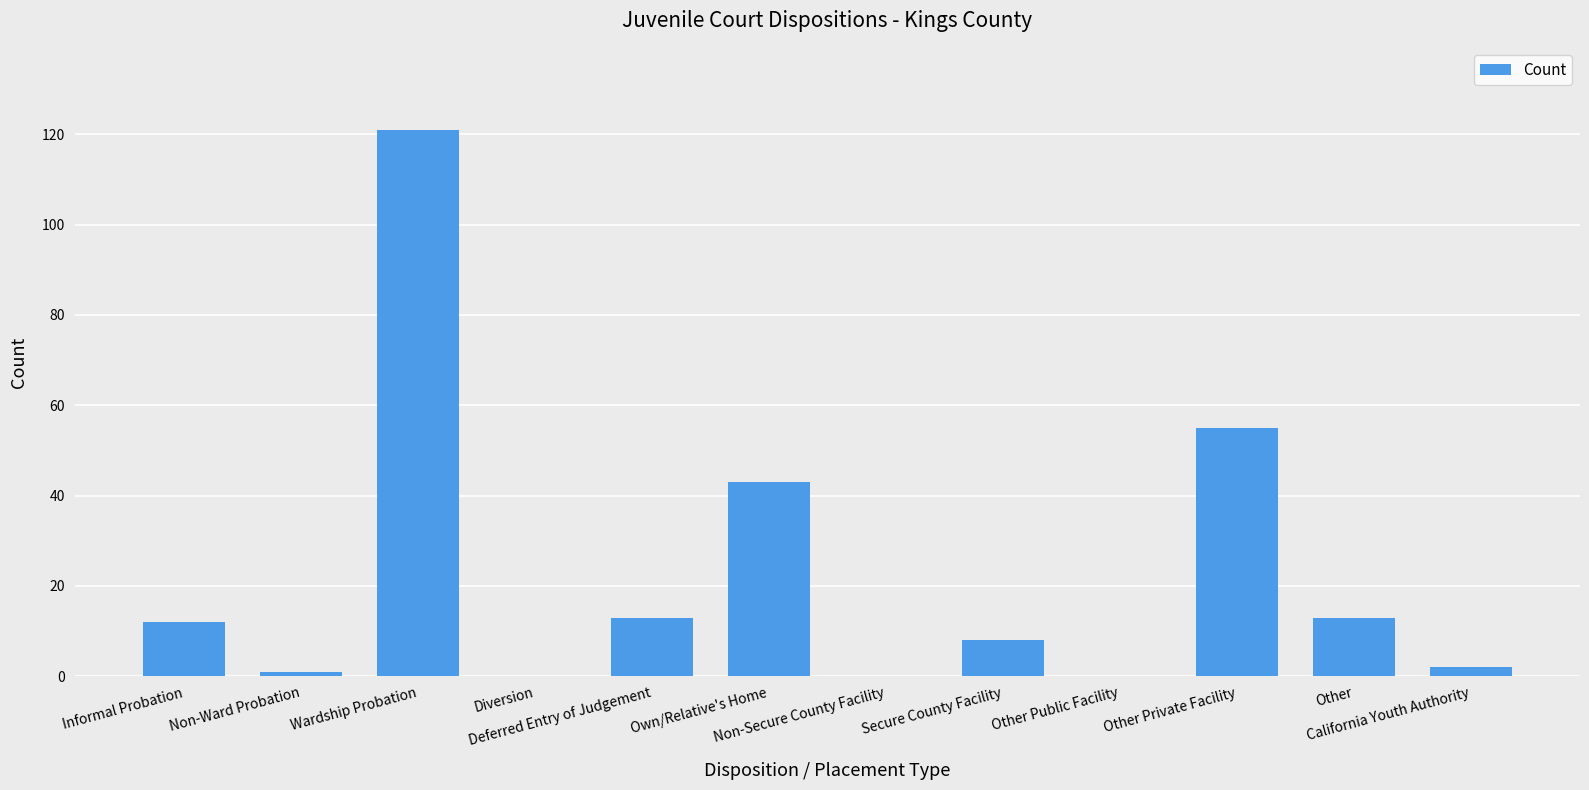

Which label corresponds to the largest value in the chart?

Wardship Probation